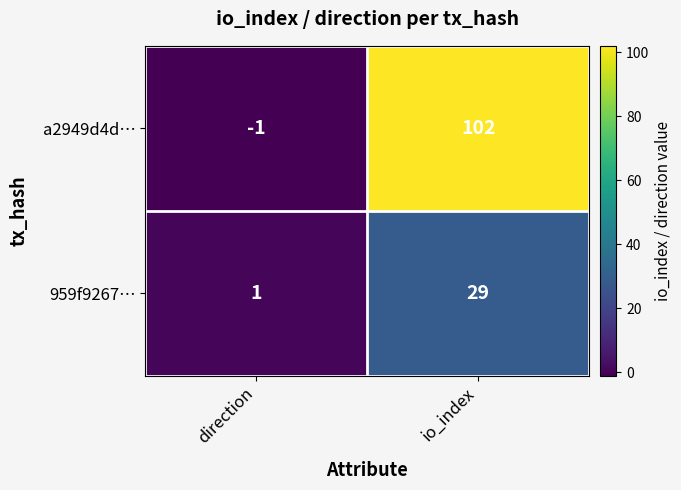

Reading right to left, extract all data points from this chart.

a2949d4d…: io_index=102	direction=-1
959f9267…: io_index=29	direction=1